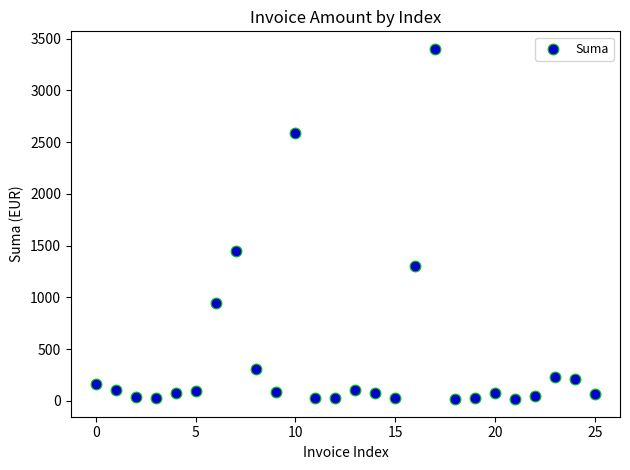

What Y value in the scatter plot is closest to 1707?

1446.0